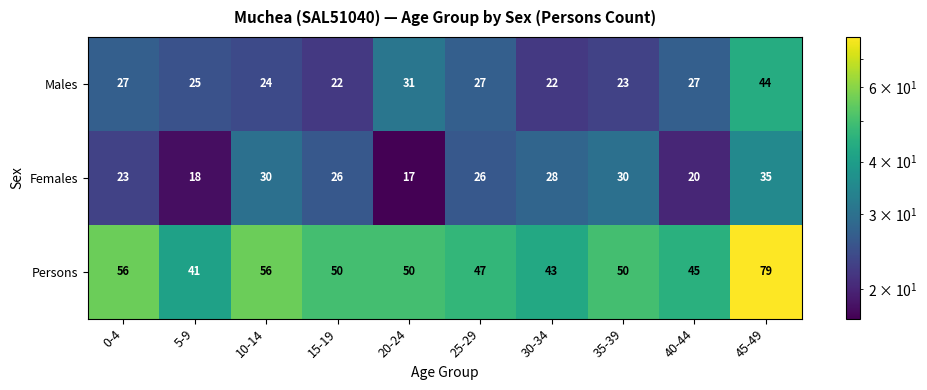

Which series has the largest range (max minus min)?

Persons